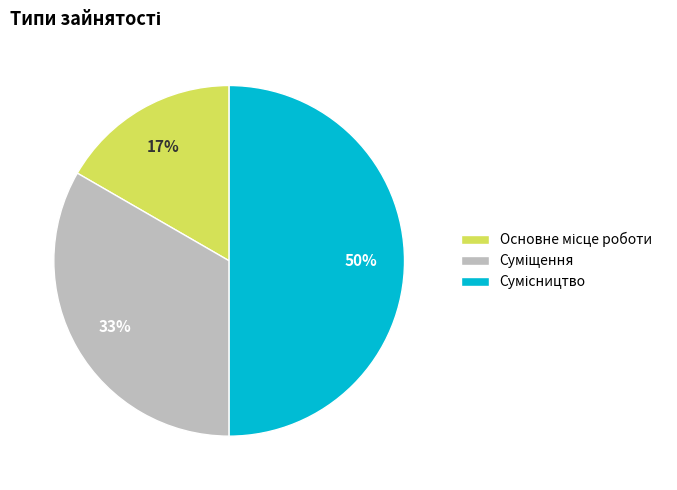

To the nearest percent, what is the average slice percentage?

33%